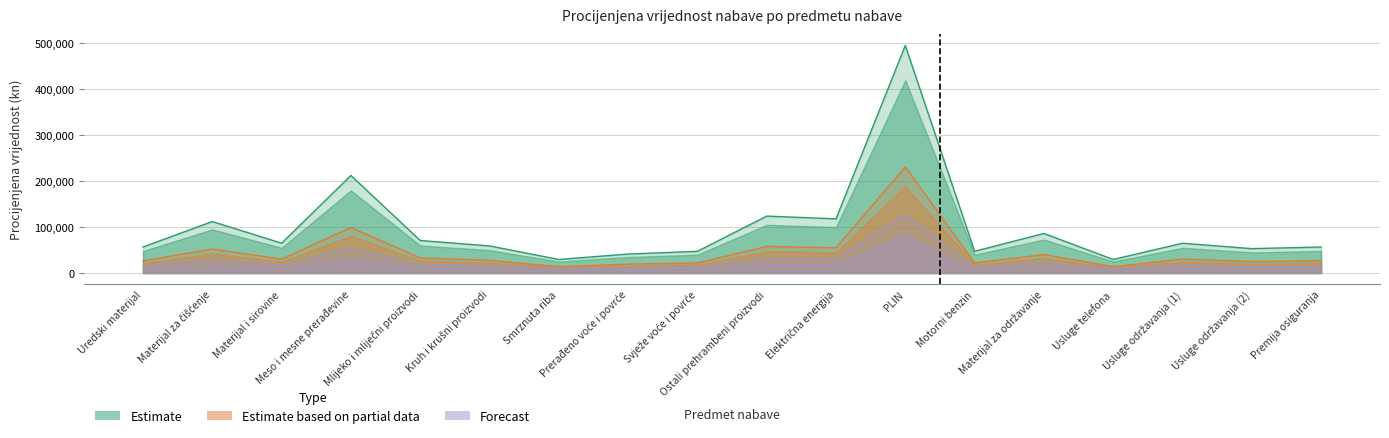

What is the label of the 14th point from the left?

Materijal za održavanje